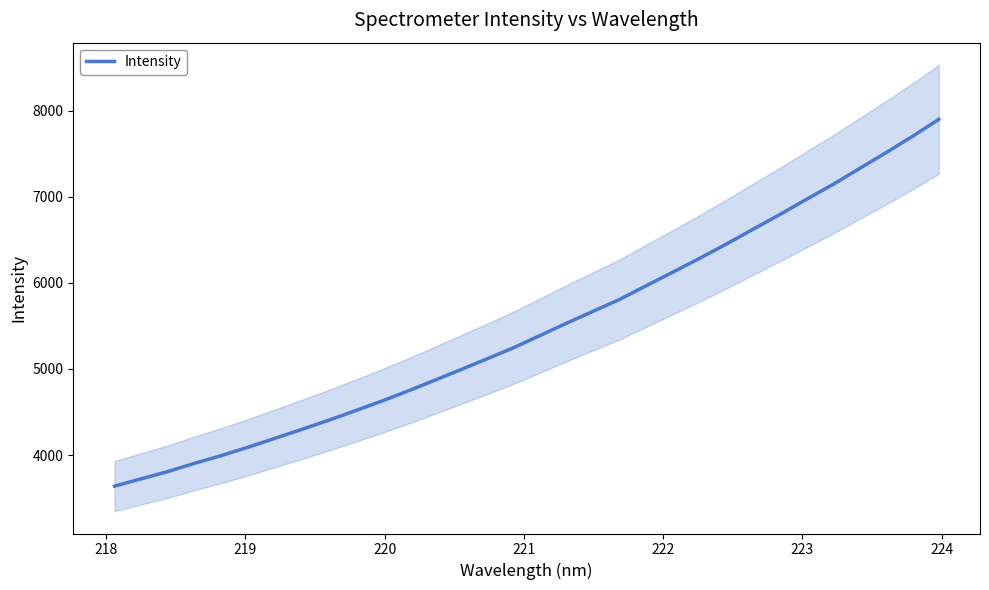

What is the maximum value for Intensity?

7897.9